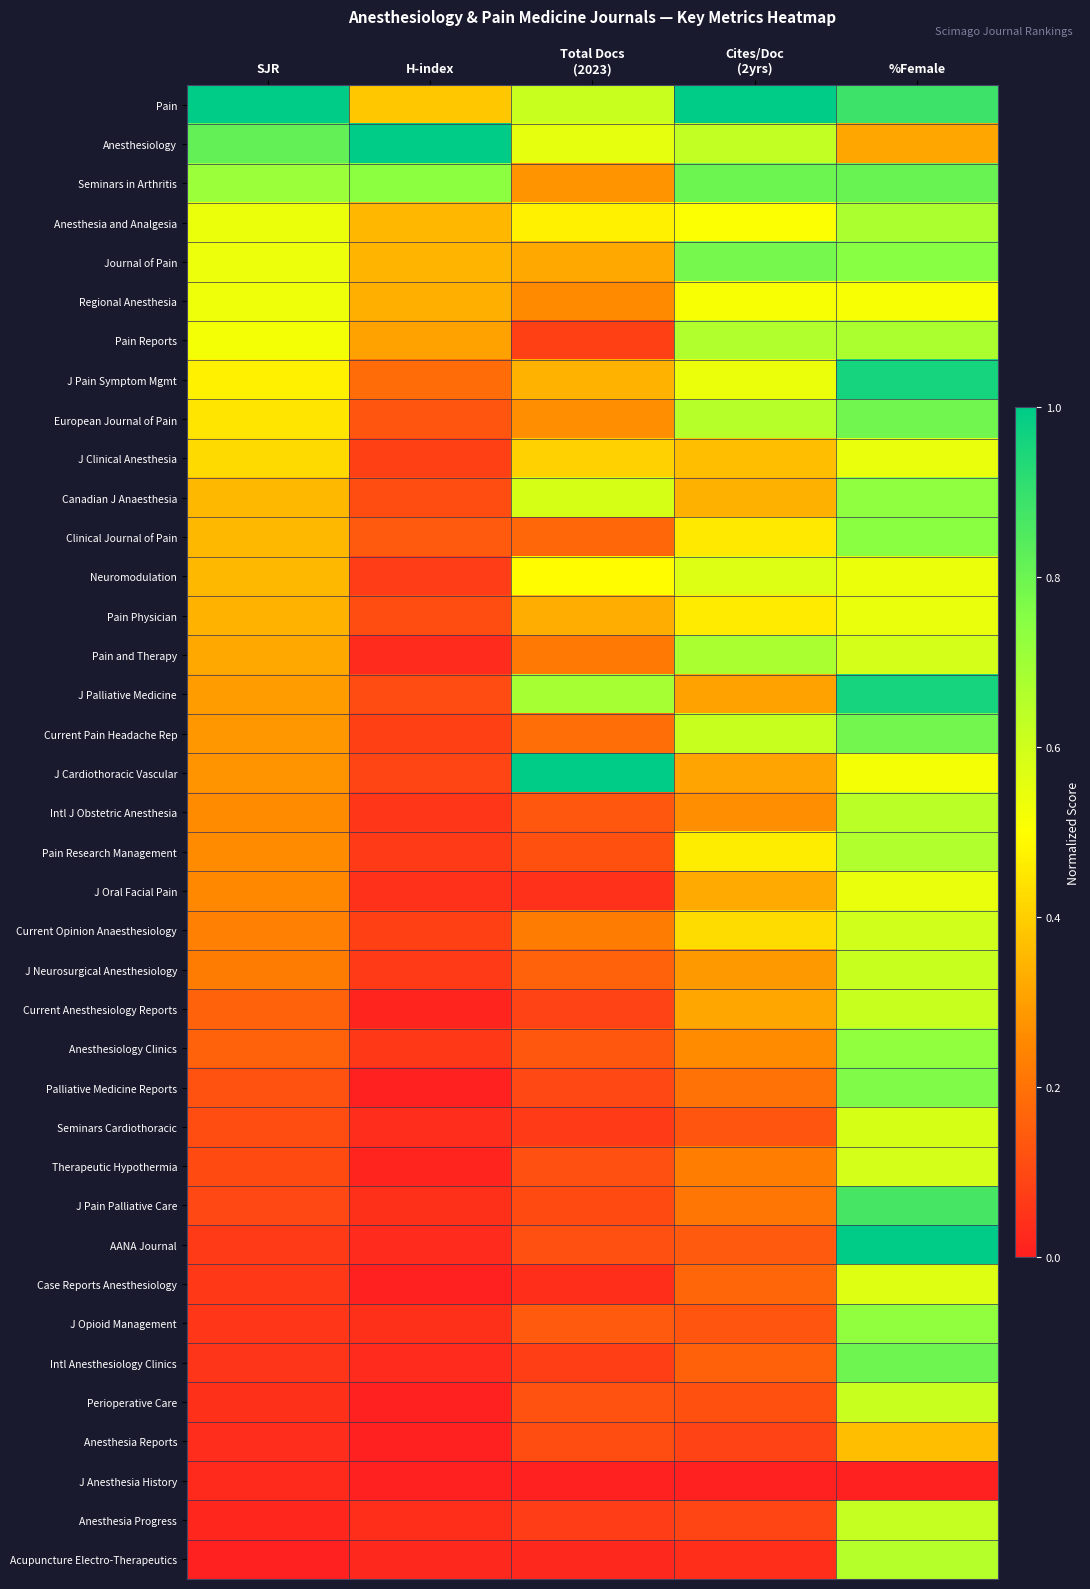

At Cites/Doc (2yrs), list the series in order from smallest to largest.

J Anesthesia History, Acupuncture Electro-Therapeutics, Anesthesia Reports, Anesthesia Progress, Perioperative Care, Seminars Cardiothoracic, J Opioid Management, AANA Journal, Intl Anesthesiology Clinics, Case Reports Anesthesiology, Palliative Medicine Reports, J Pain Palliative Care, Therapeutic Hypothermia, Anesthesiology Clinics, Intl J Obstetric Anesthesia, J Neurosurgical Anesthesiology, J Palliative Medicine, J Cardiothoracic Vascular, Current Anesthesiology Reports, J Oral Facial Pain, Canadian J Anaesthesia, J Clinical Anesthesia, Current Opinion Anaesthesiology, Clinical Journal of Pain, Pain Physician, Pain Research Management, Anesthesia and Analgesia, Regional Anesthesia, J Pain Symptom Mgmt, Neuromodulation, Current Pain Headache Rep, Anesthesiology, European Journal of Pain, Pain Reports, Pain and Therapy, Journal of Pain, Seminars in Arthritis, Pain